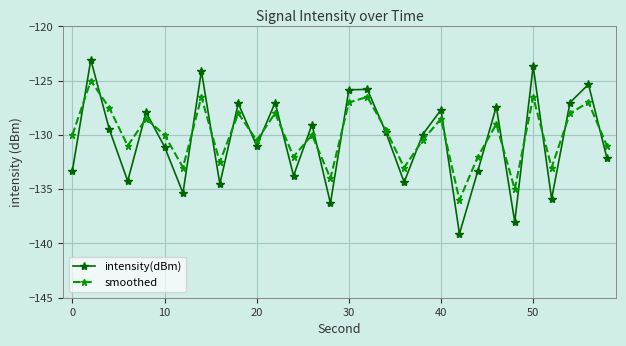

List the series in order of their overall mean, lowest first.

intensity(dBm), smoothed